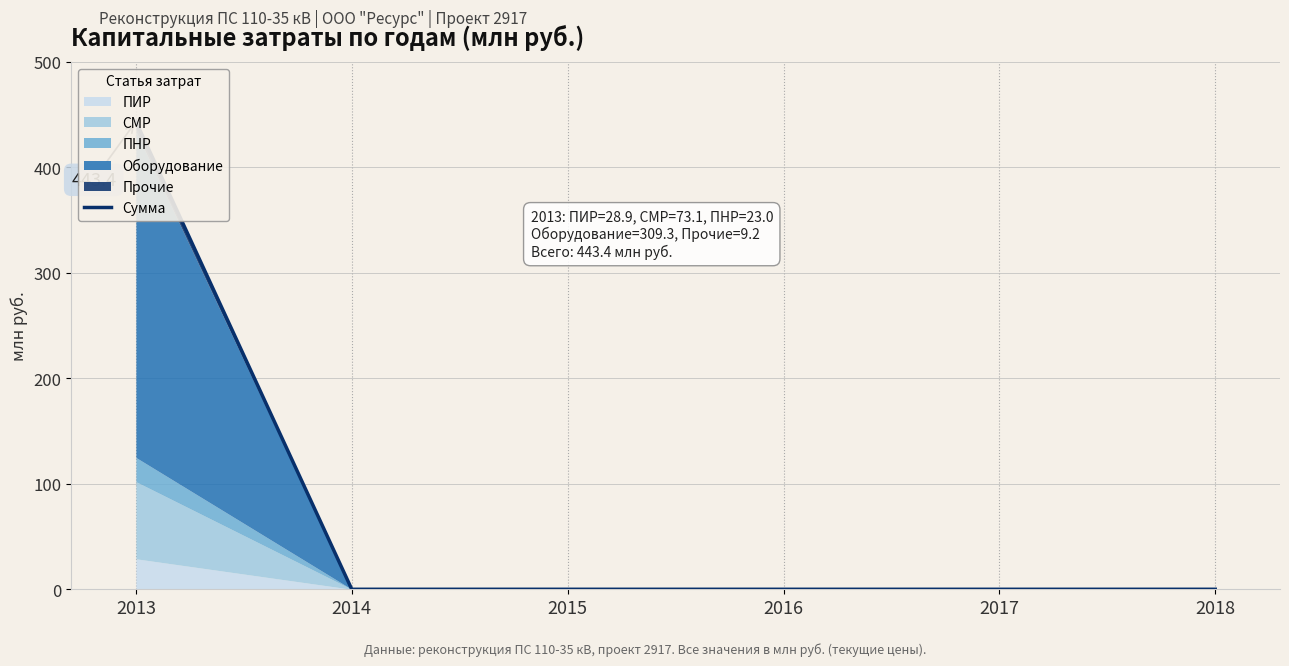

Rank the categories by value from highest to lowest.

2013, 2014, 2015, 2016, 2017, 2018